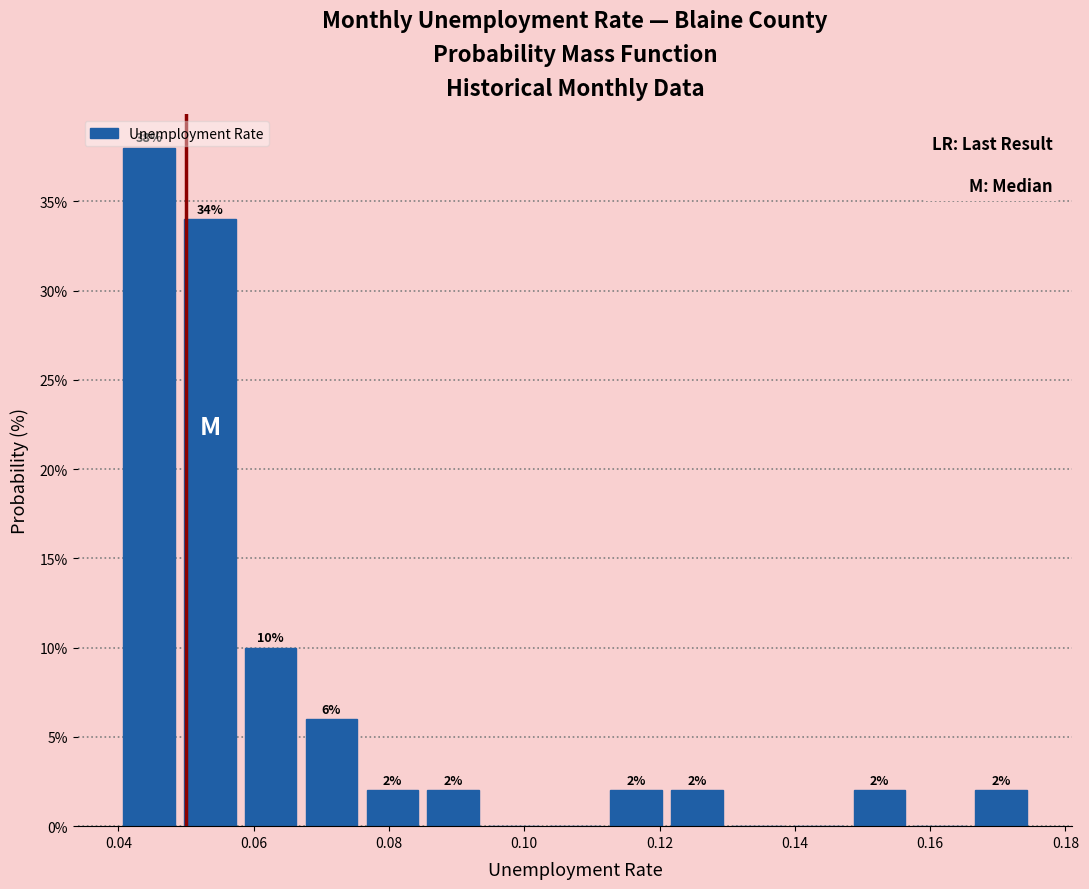

Which range on the x-axis has the tallest bar?

0.040 to 0.049